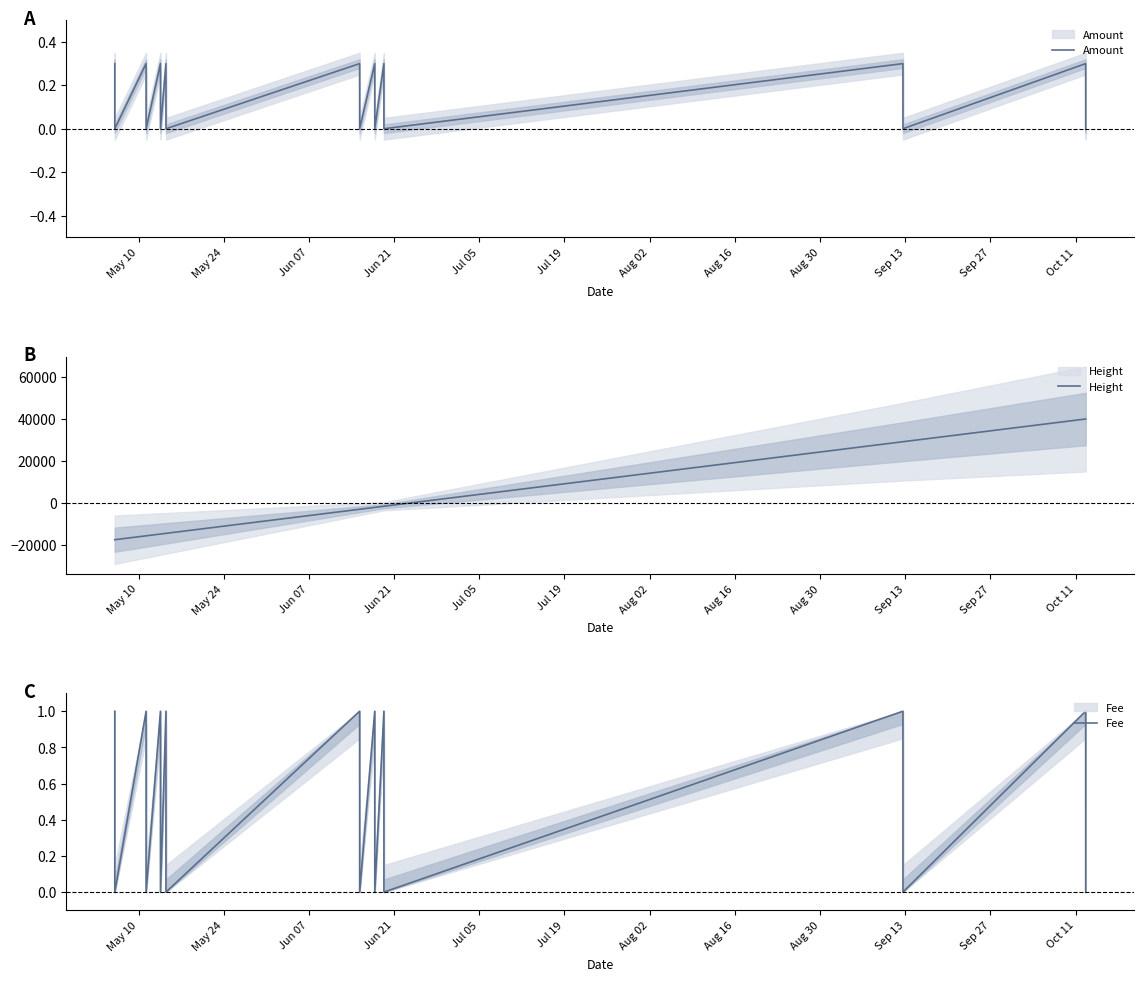

In Fee, how many points are higher than both neighbors (excluding endpoints)?

8